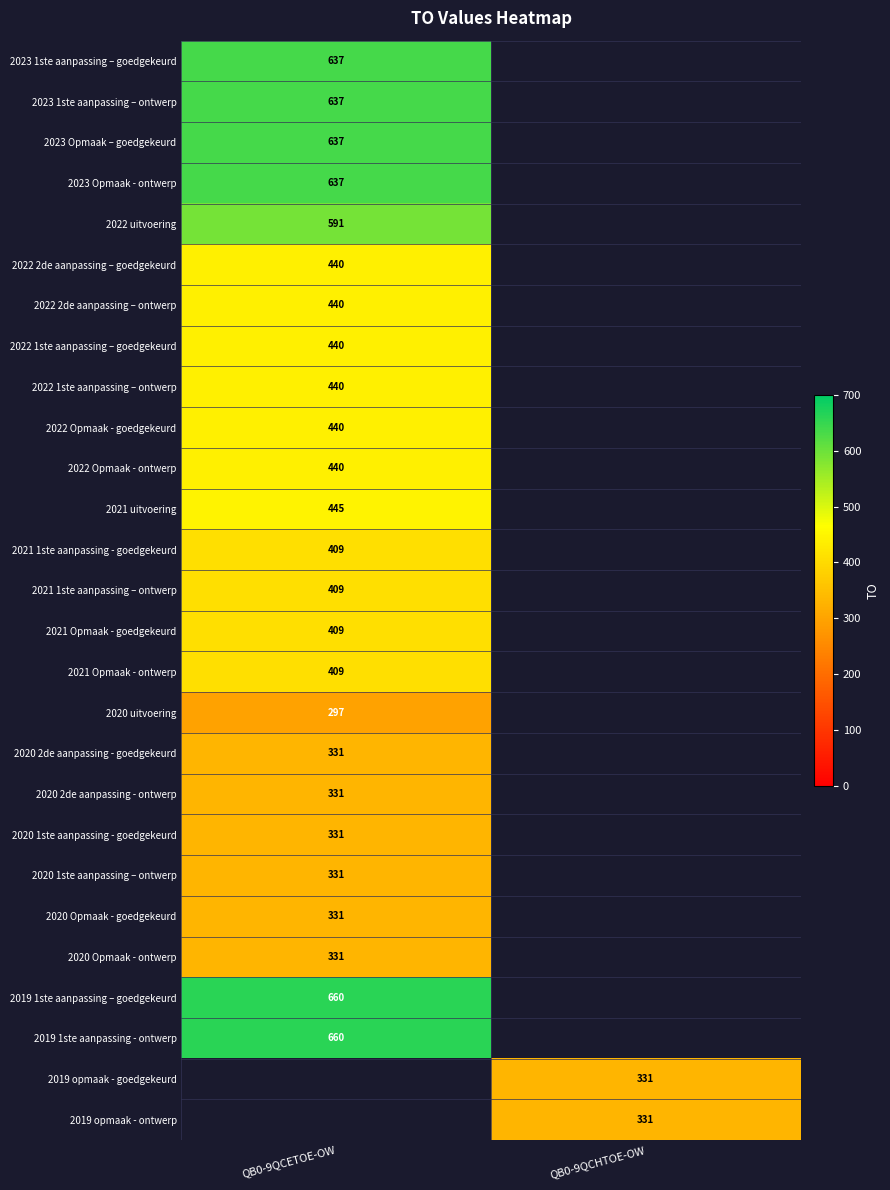

Between QB0-9QCHTOE-OW and QB0-9QCETOE-OW, which is larger?

QB0-9QCETOE-OW